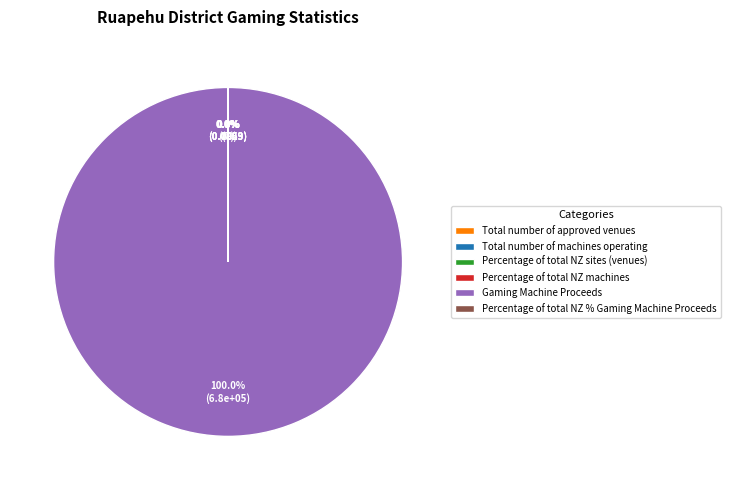

Is Gaming Machine Proceeds the majority of the pie?

Yes